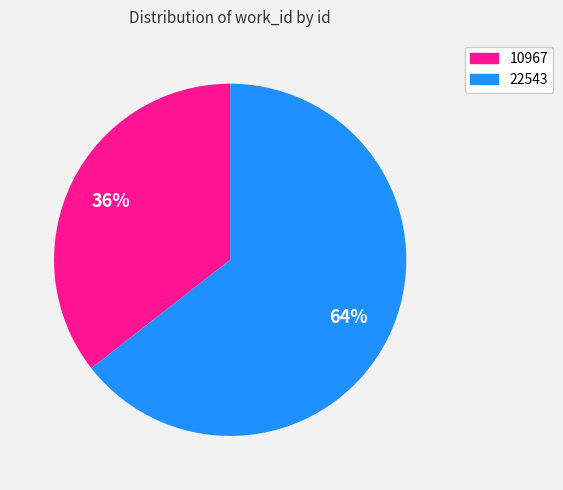

The 22543 slice represents 71% of the pie. True or false?

False